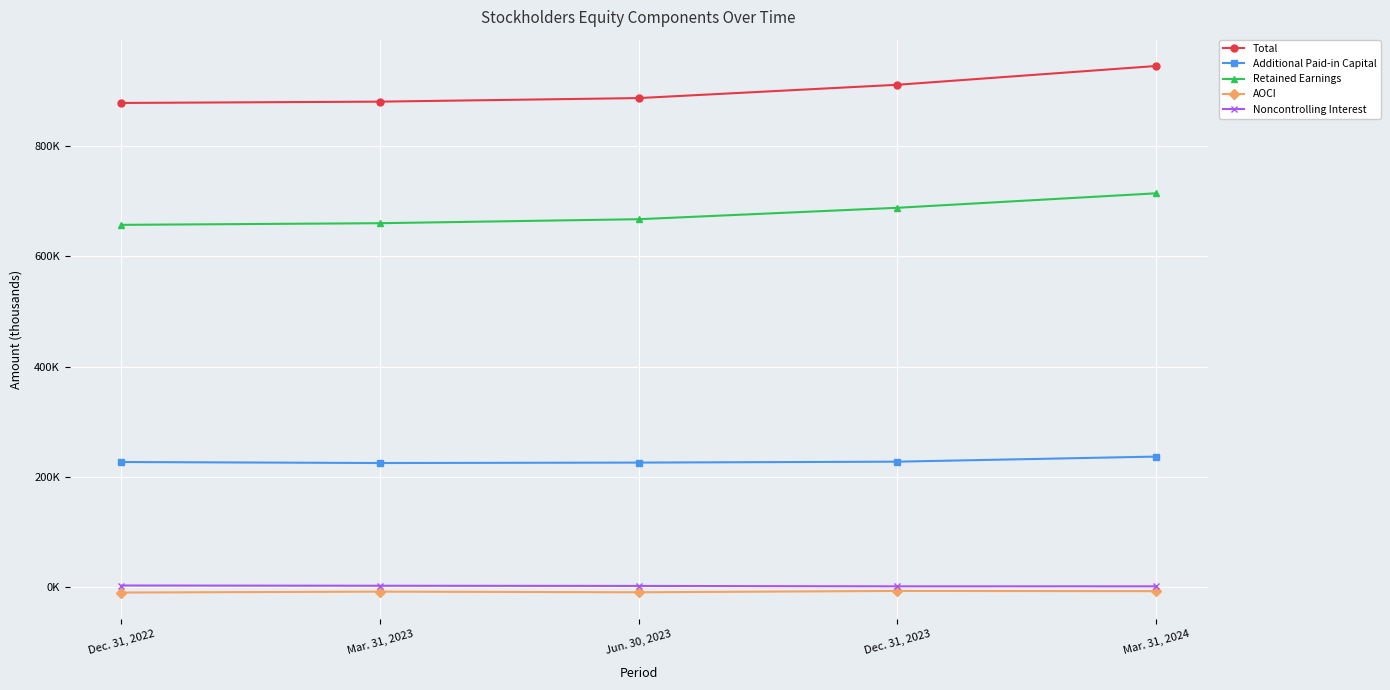

Which series has the largest range (max minus min)?

Total